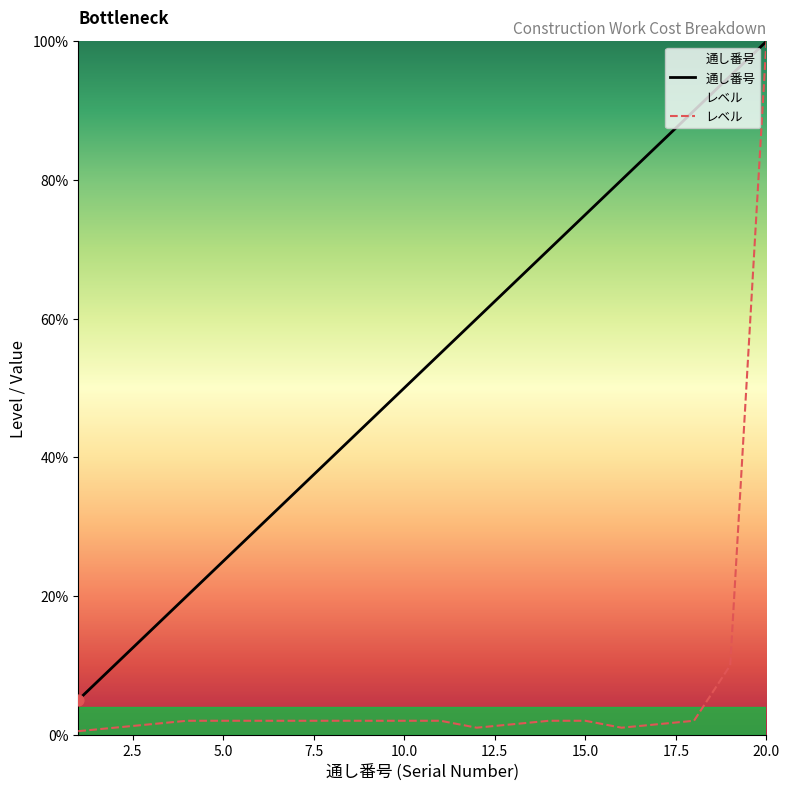

What is the total value across all series at 8?

42.0